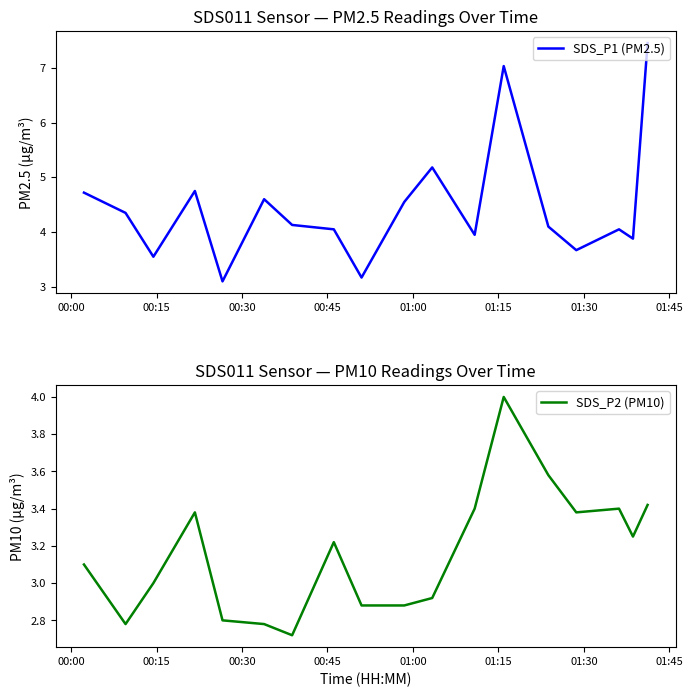

What is the minimum value for SDS_P1 (PM2.5)?

3.1